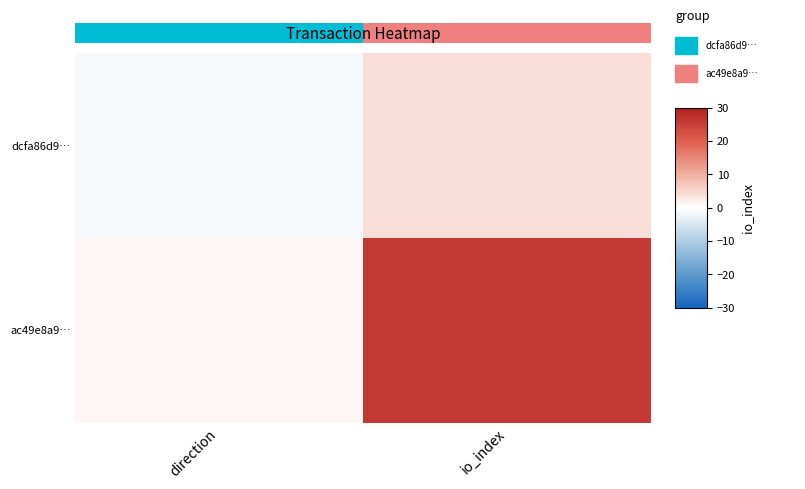

Which series changed the most between direction and io_index?

ac49e8a9…